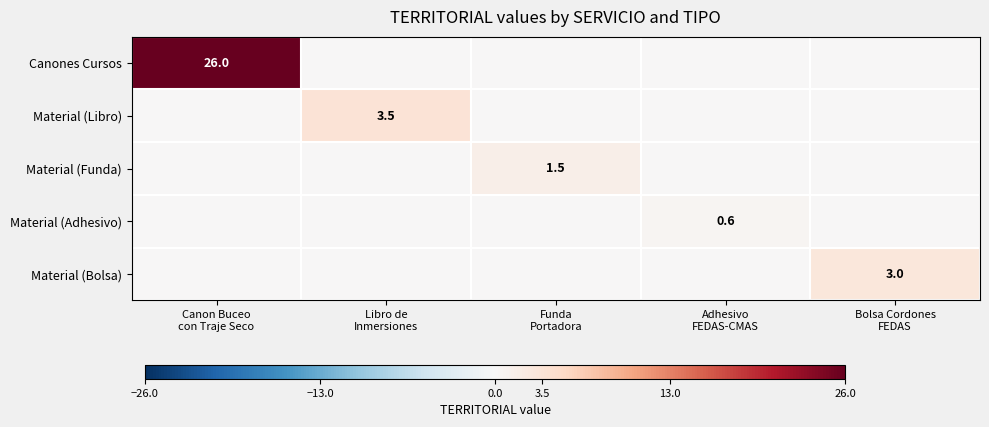

Rank the series at Bolsa Cordones FEDAS from highest to lowest value.

Material (Bolsa), Canones Cursos, Material (Libro), Material (Funda), Material (Adhesivo)